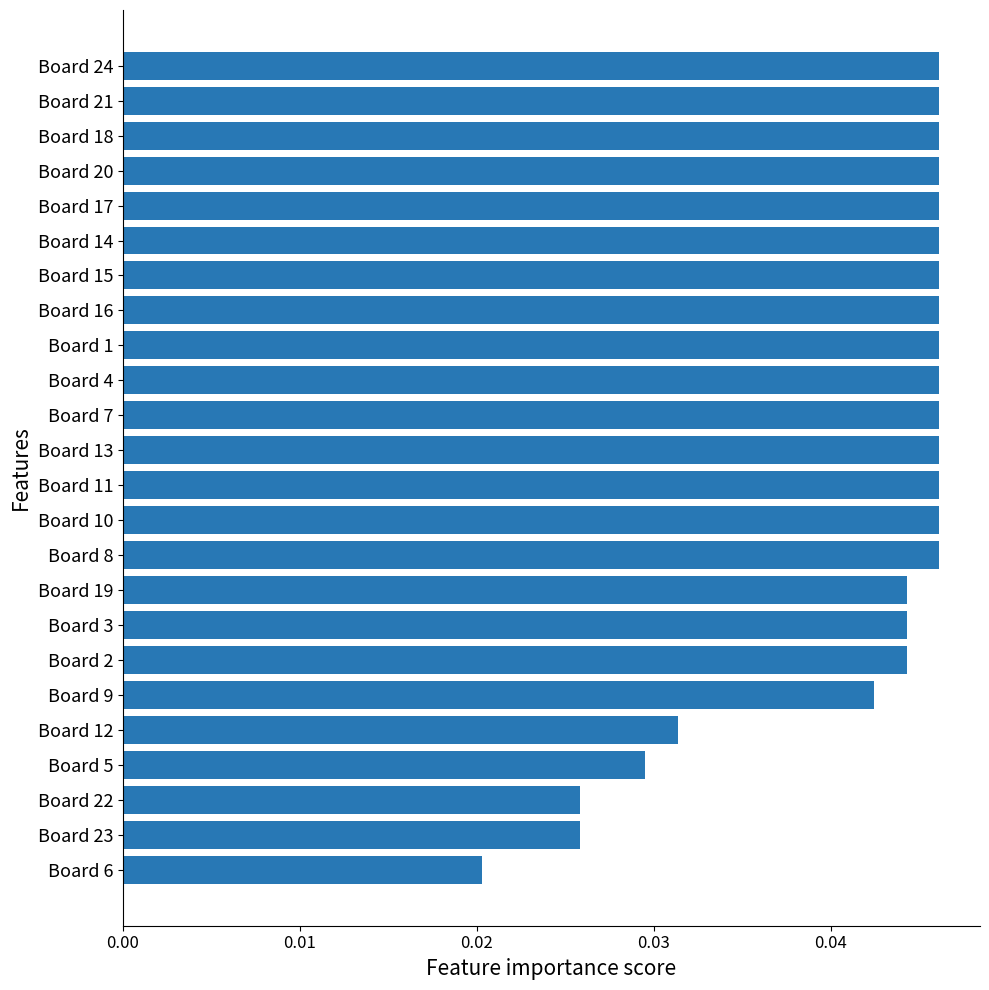

At which category does the chart reach its minimum across all series?

Board 6